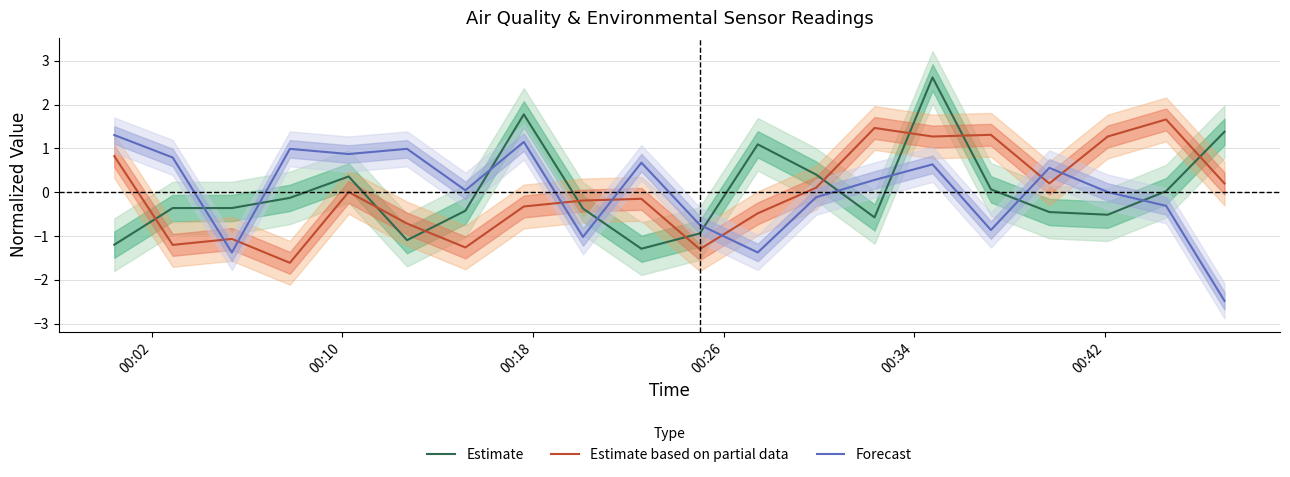

After their last crossing, which series has the higher values: Estimate based on partial data or Estimate?

Estimate